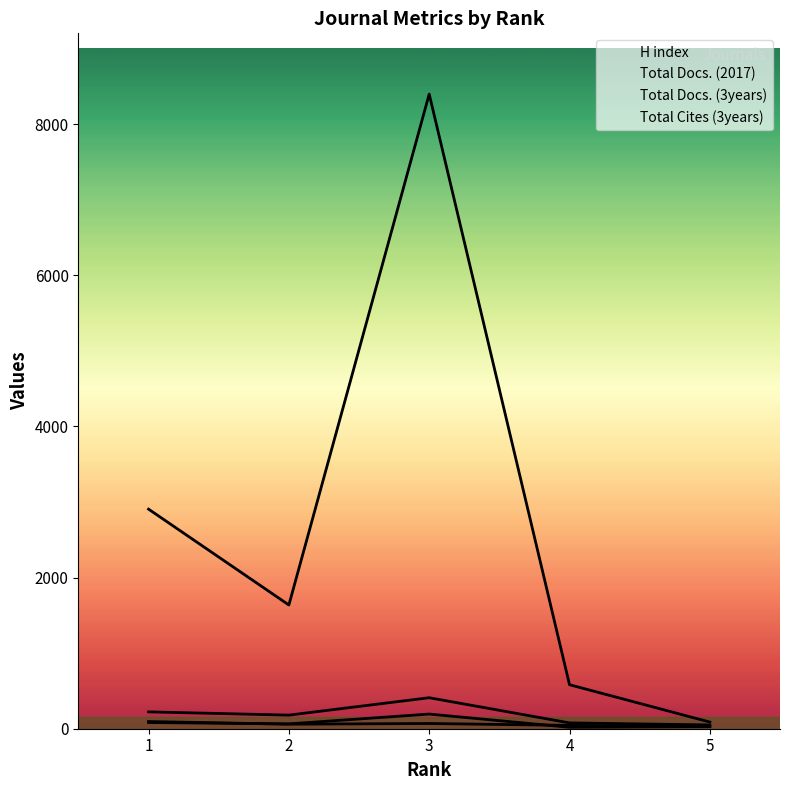

What value does the Total Docs. (2017) series have at 3, to the nearest 10?

190